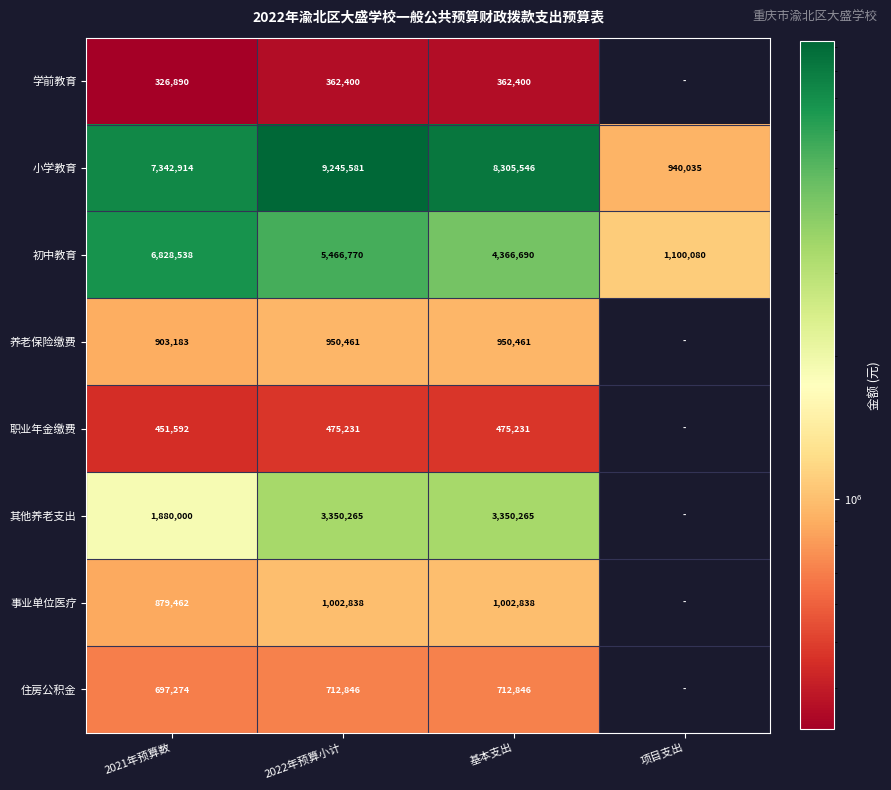

Which has a higher value, 基本支出 or 2021年预算数?

基本支出